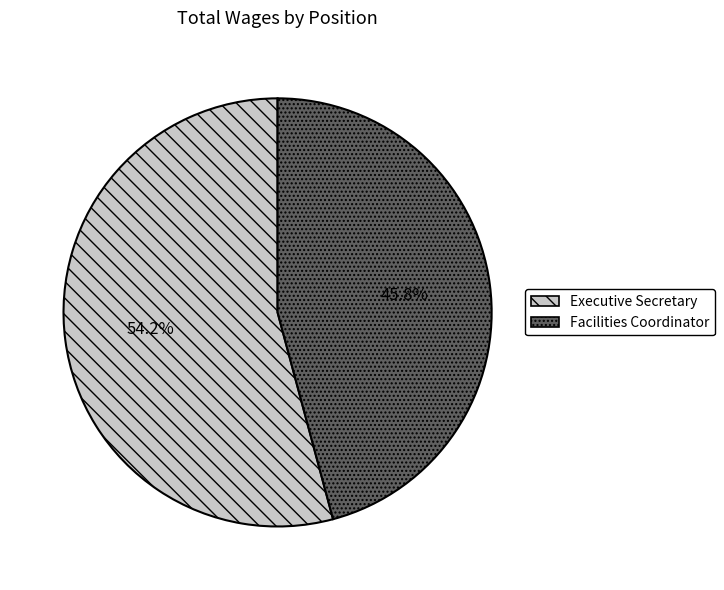

True or false: Facilities Coordinator accounts for 40% of the total.

False